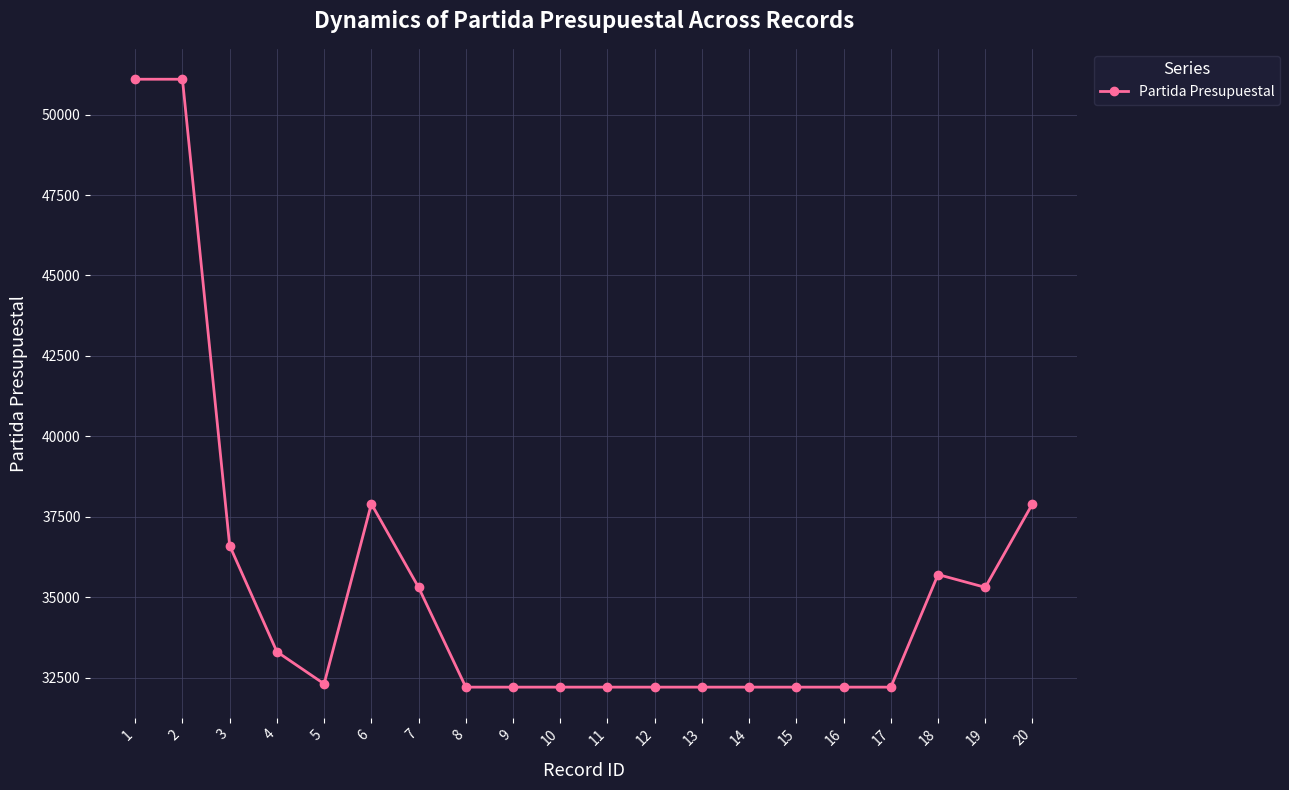

What is the smallest value displayed?

32201